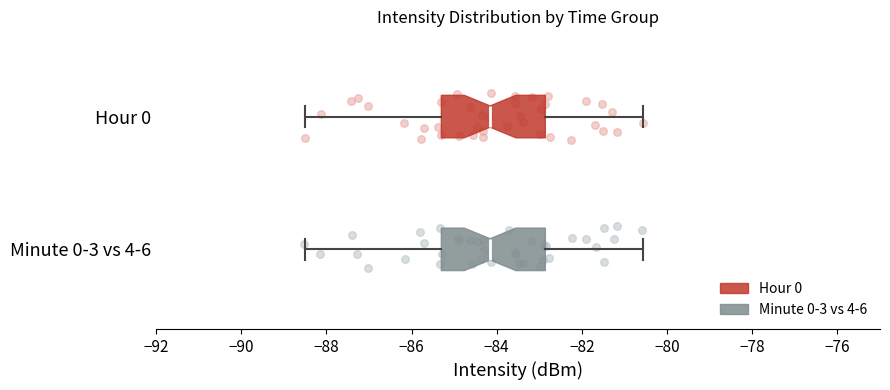

Reading bottom to top, read every box against the x-axis: the position of its median line, the range the box covers, and the ends of its whiskers. The values are not printed on the chart, so give them approximately, as read against the axis.

Minute 0-3 vs 4-6: median -84.2, box -85.2 to -82.8, whiskers -88.4 to -80.6
Hour 0: median -84.2, box -85.2 to -82.8, whiskers -88.4 to -80.6